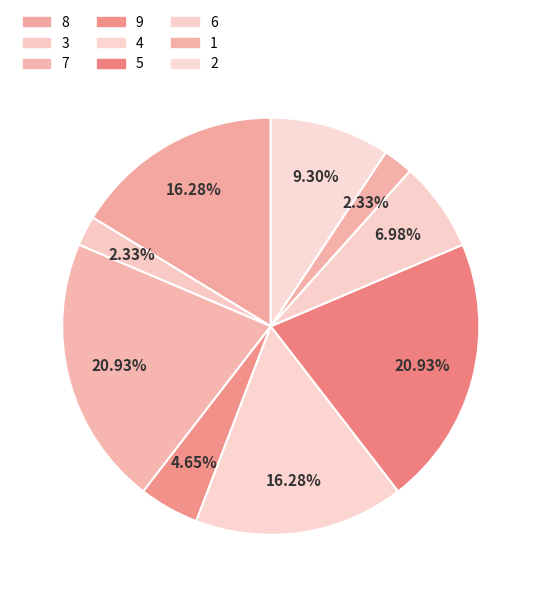

Rank the categories by value from highest to lowest.

7, 5, 8, 4, 2, 6, 9, 3, 1